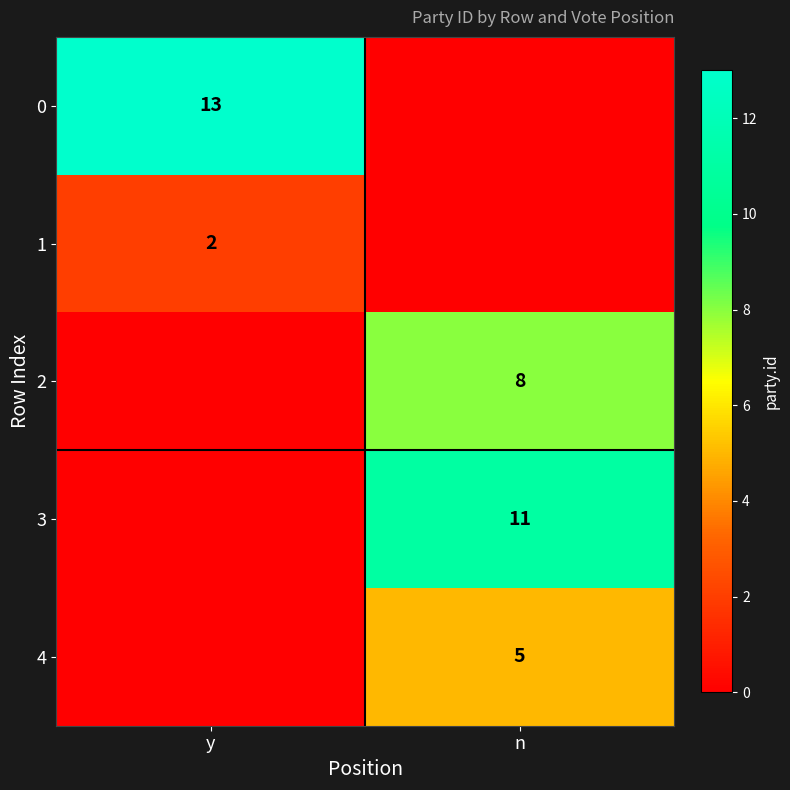

Is the value of 4 at n greater than the value of 1 at y?

Yes